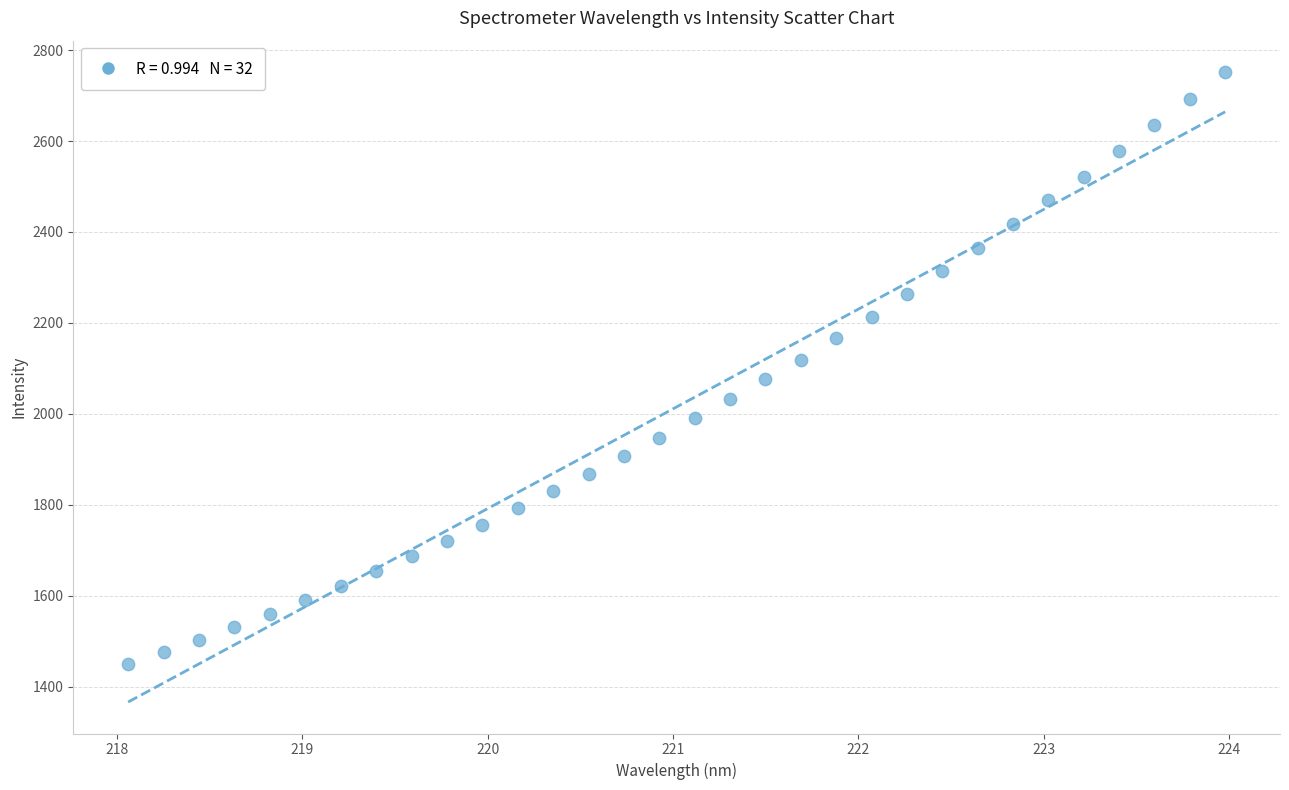

What is the range of Y values (max minus min)?

1301.8